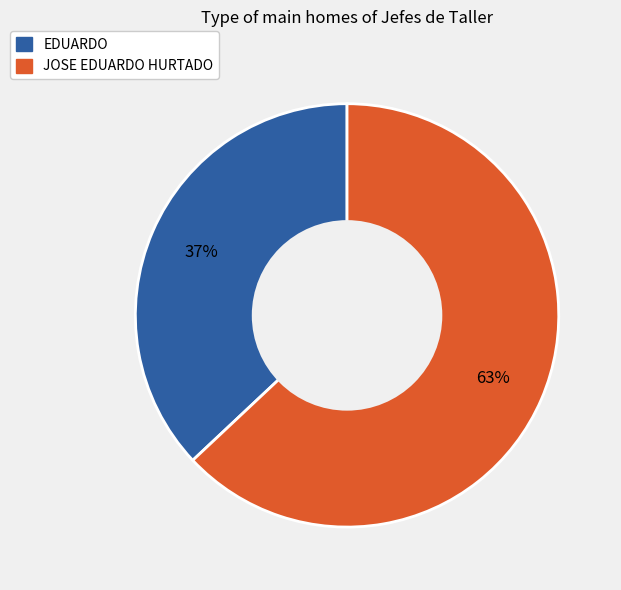

Does EDUARDO represent more than half of the total?

No